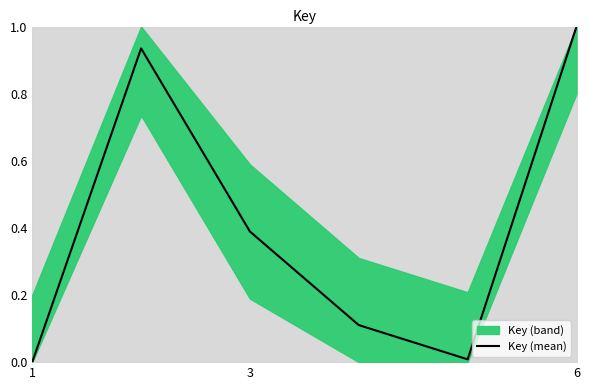

How many values are above zero?

5